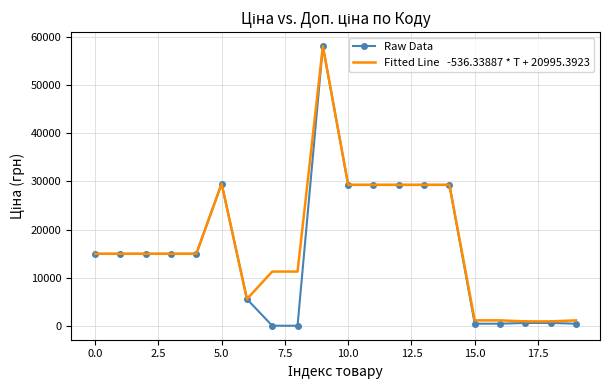

What is the maximum value shown in the chart?

58037.0